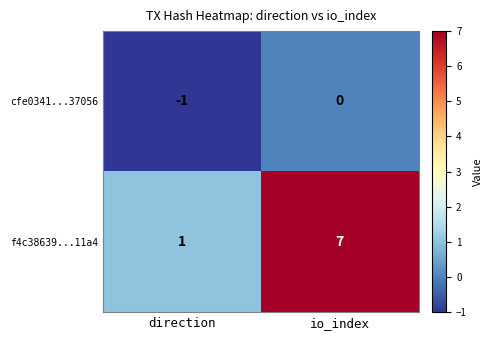

Reading left to right, transcribe all the data shown in this chart.

cfe0341...37056: -1	0
f4c38639...11a4: 1	7